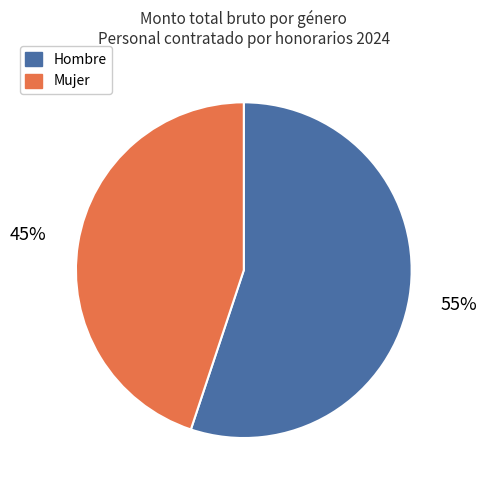

To the nearest percent, what is the average slice percentage?

50%